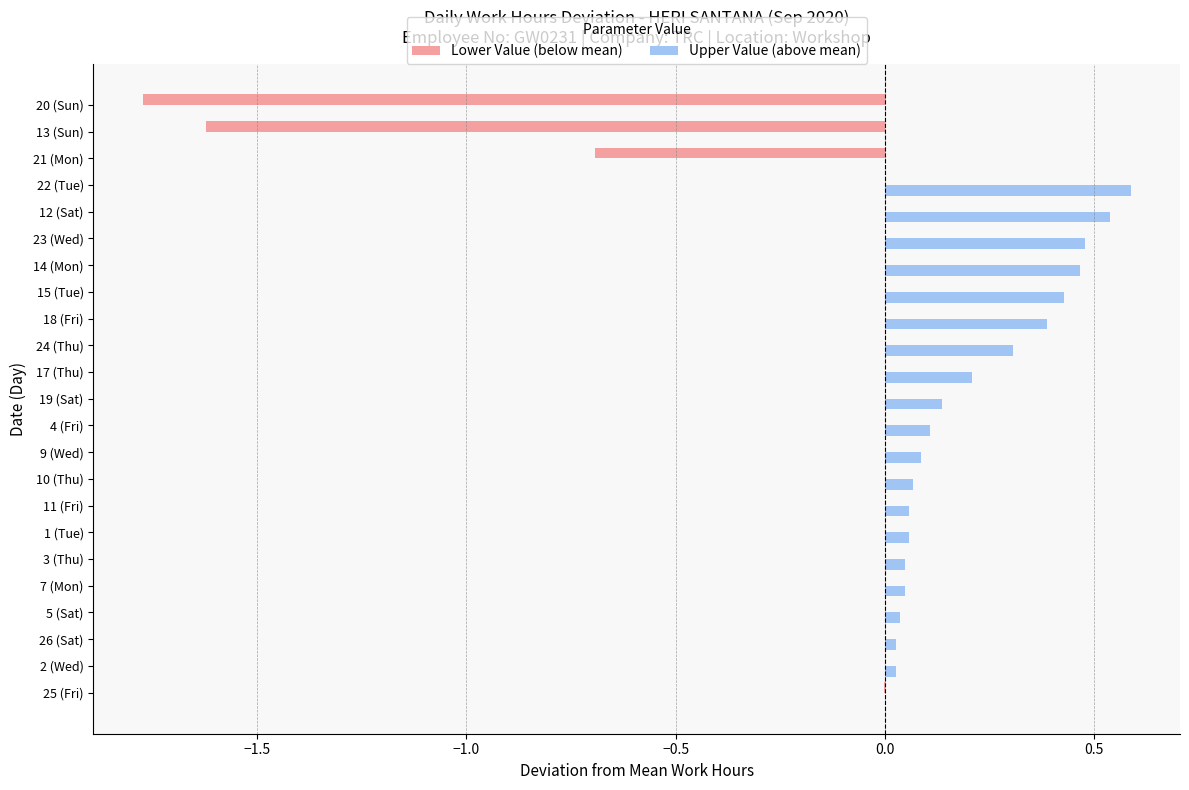

Reading left to right, what are all the values shown in this chart?

Lower Value (below mean): -0.0	0.0	0.0	0.0	0.0	0.0	0.0	0.0	0.0	0.0	0.0	0.0	0.0	0.0	0.0	0.0	0.0	0.0	0.0	0.0	-0.7	-1.6	-1.8
Upper Value (above mean): 0.0	0.0	0.0	0.0	0.0	0.0	0.1	0.1	0.1	0.1	0.1	0.1	0.2	0.3	0.4	0.4	0.5	0.5	0.5	0.6	0.0	0.0	0.0